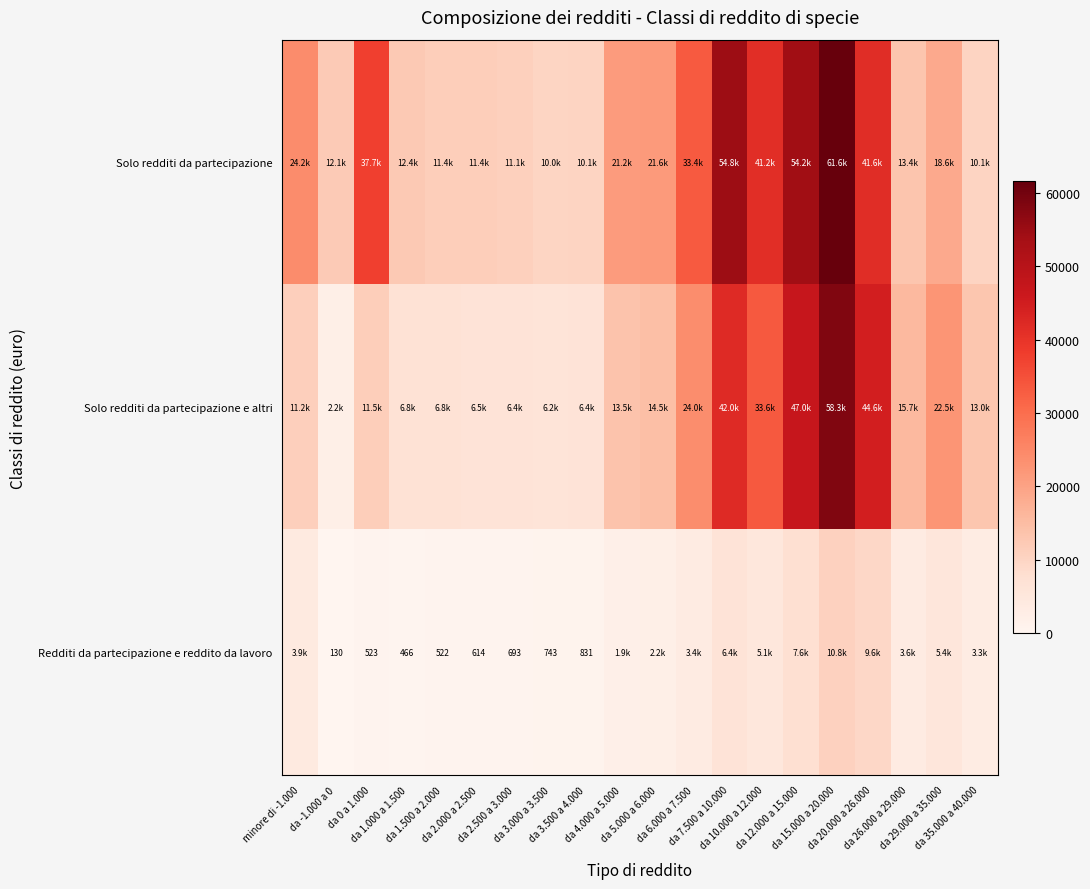

How many values in the Solo redditi da partecipazione series are below 21213?

10